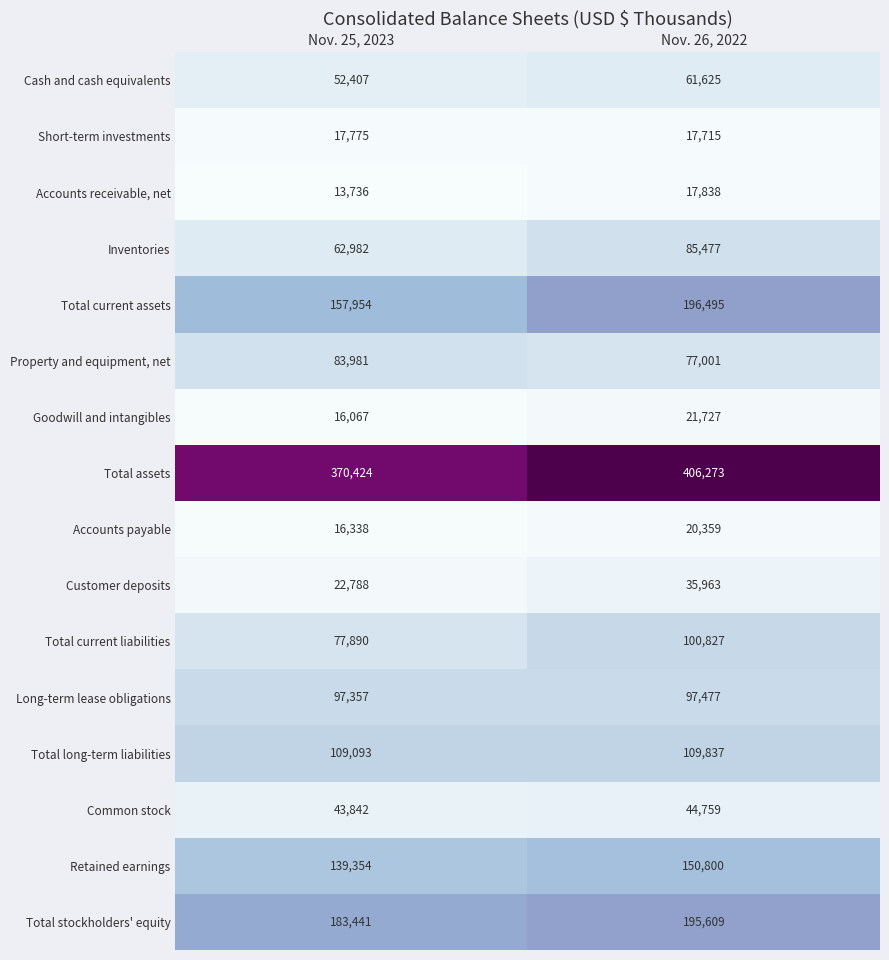

What is the spread (max minus min) of values at Nov. 25, 2023?

356688